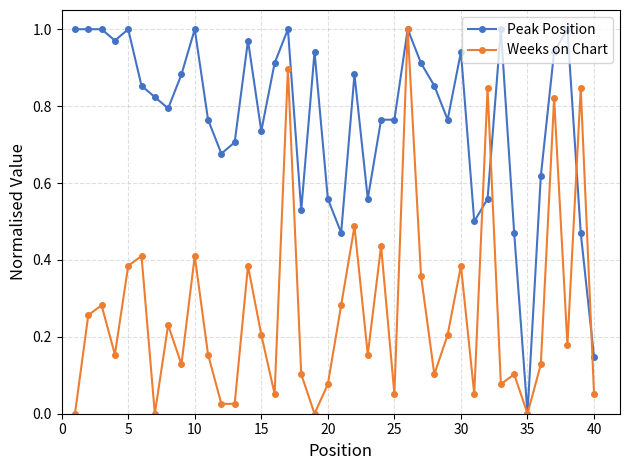

Which series has the largest total across all categories?

Peak Position